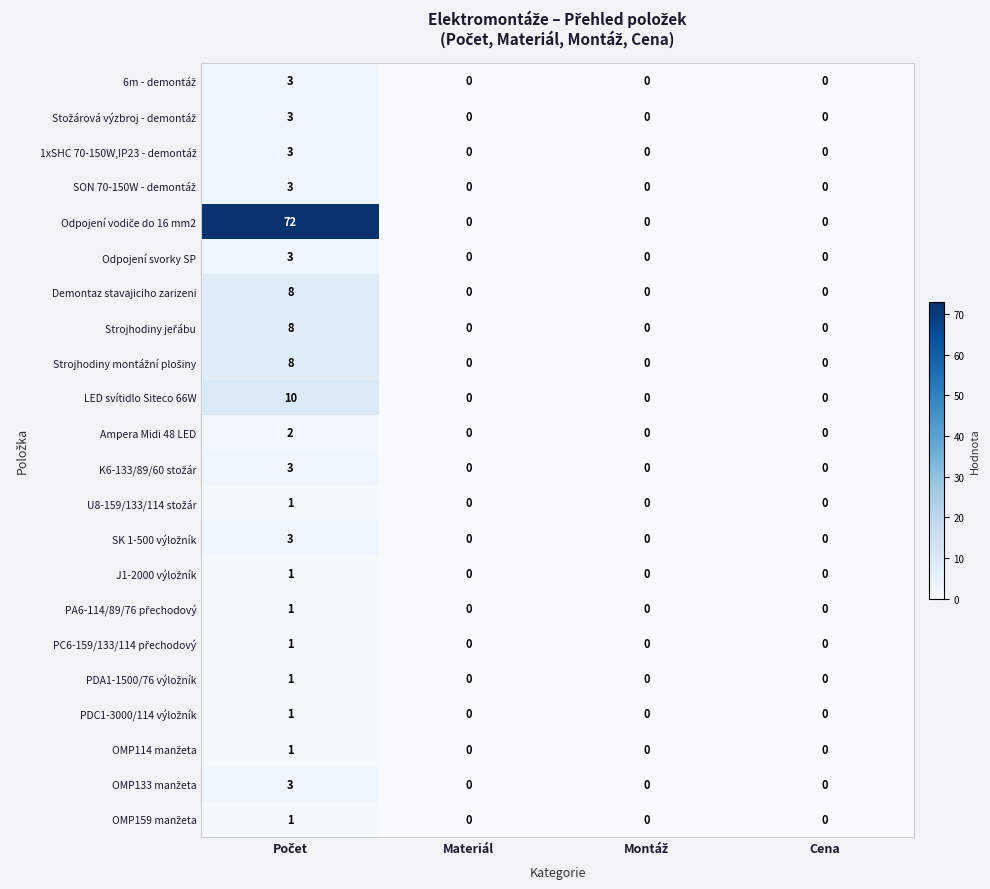

How many LED svítidlo Siteco 66W values are between 0 and 10?

4